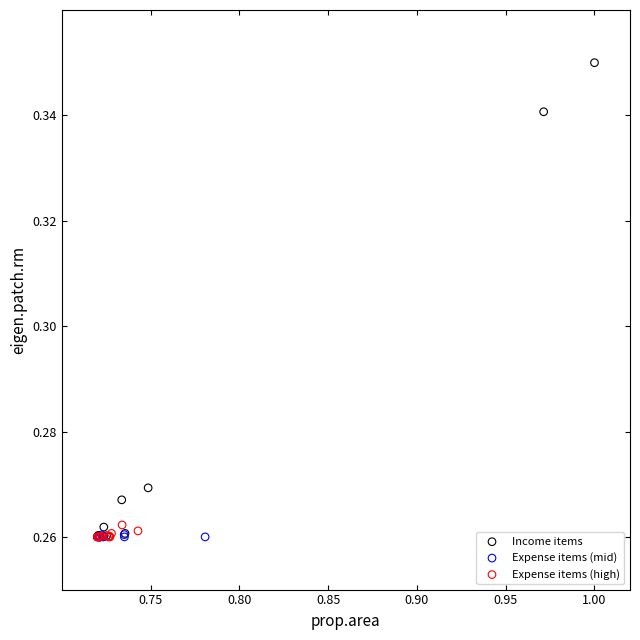

Which series has the largest Y range (max minus min)?

Income items